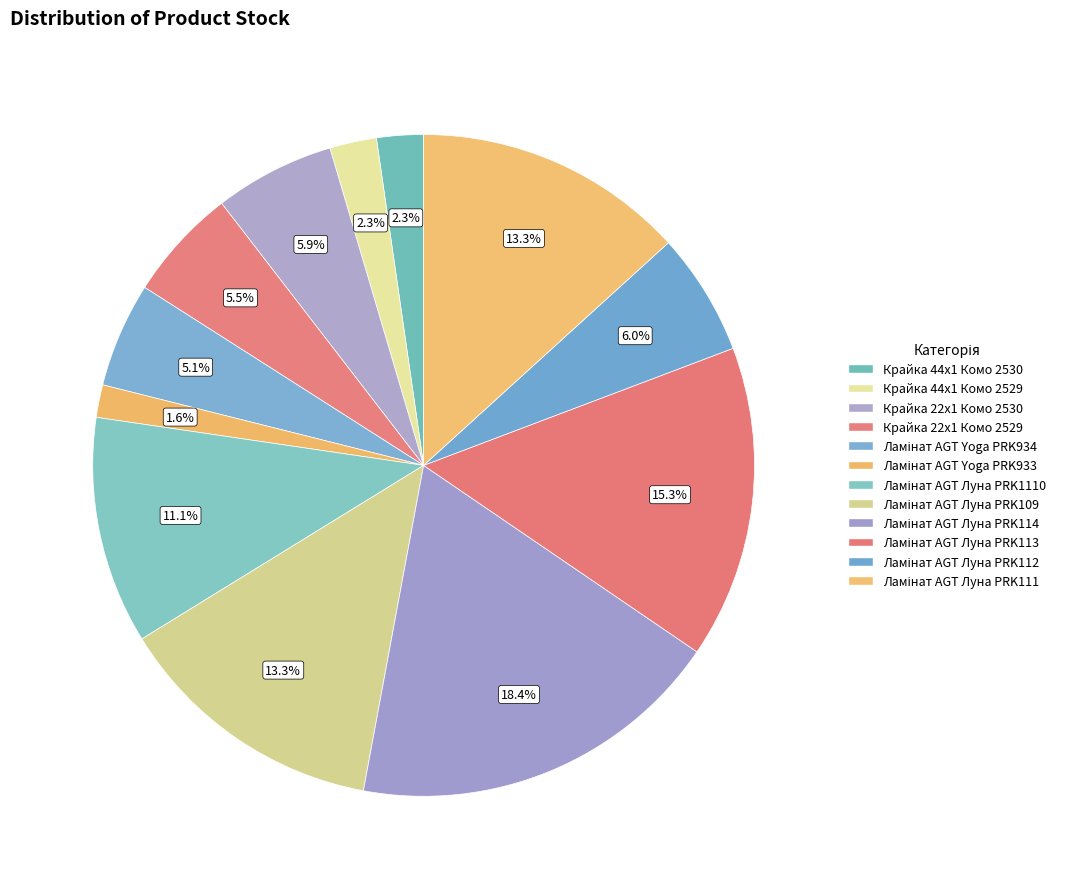

How many segments does this pie chart have?

12